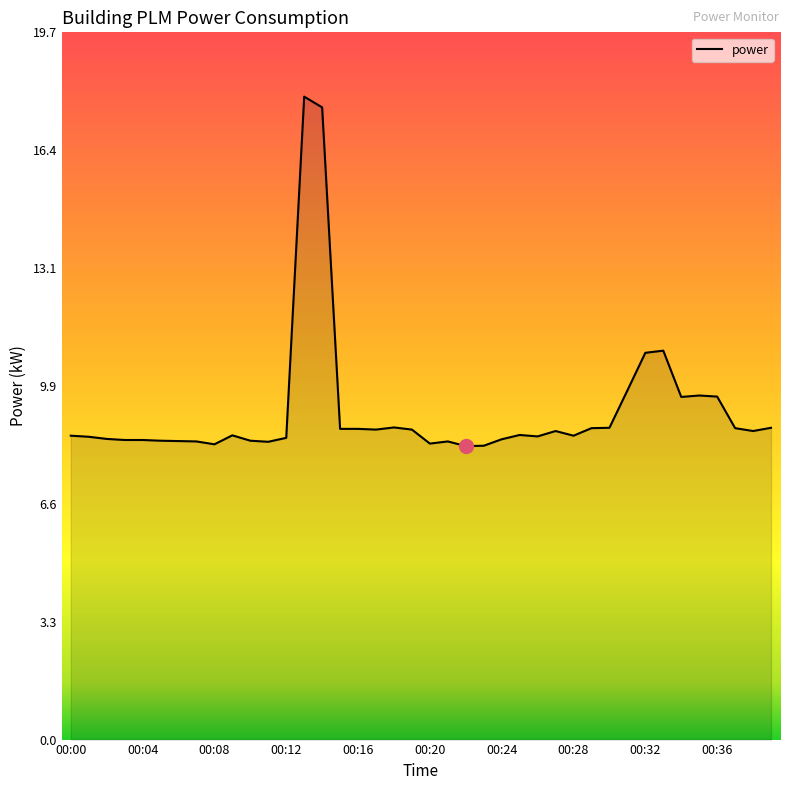

What is the minimum value shown in the chart?

8.2